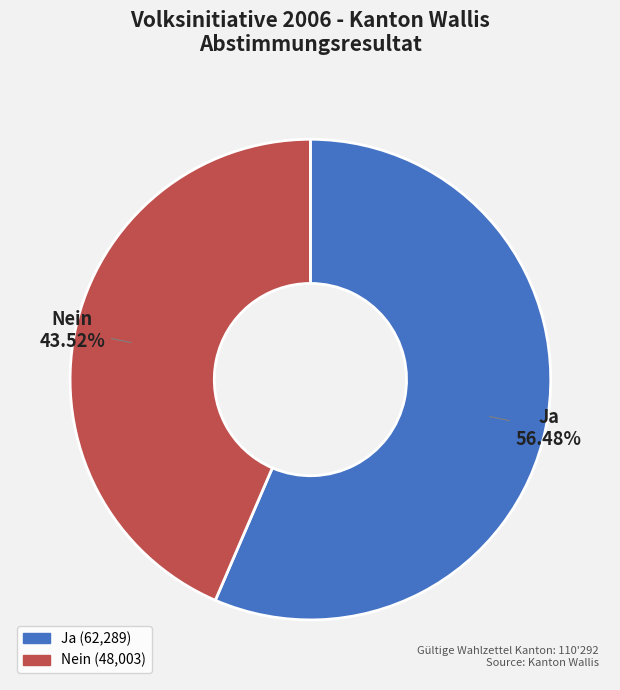

How many slices are in this pie chart?

2